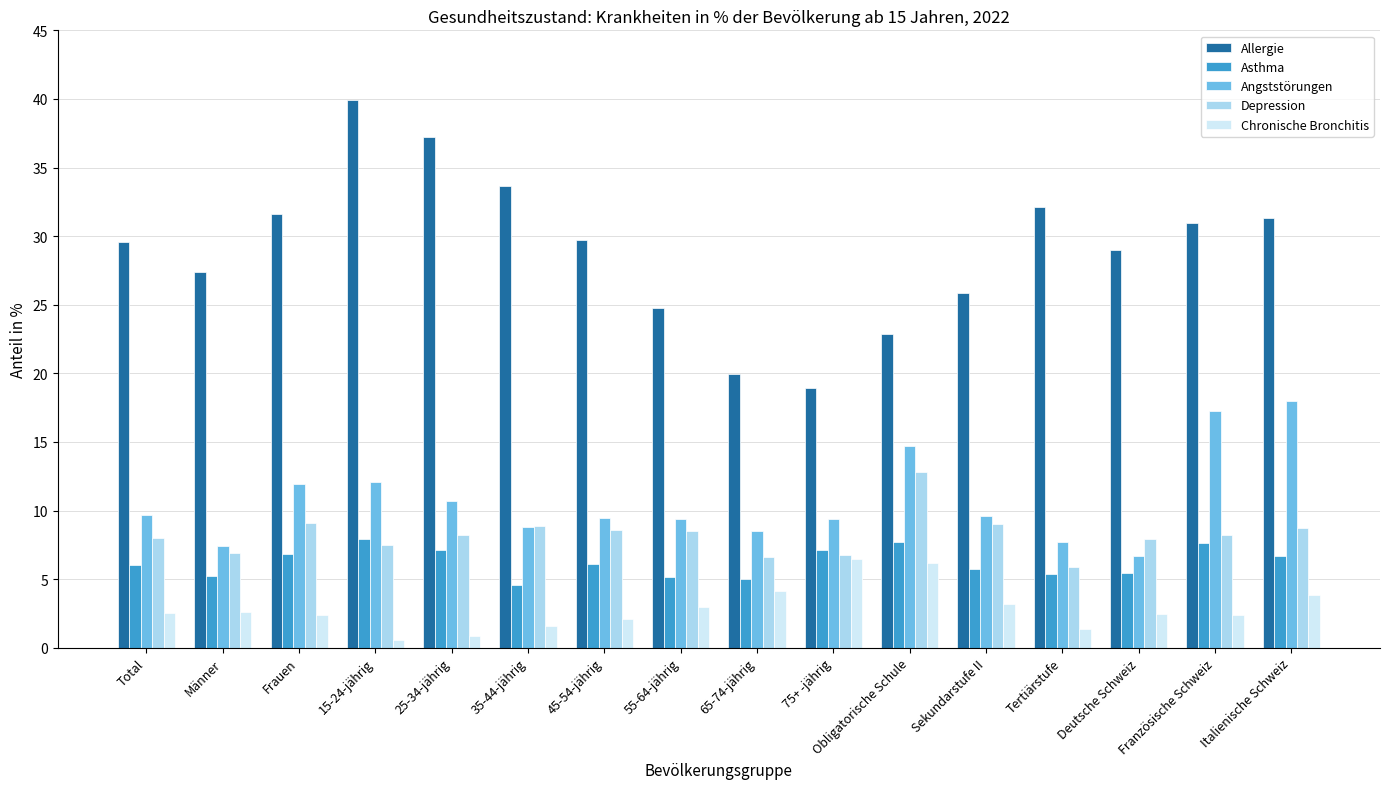

The Asthma series shows 10.9 at Frauen. True or false?

False